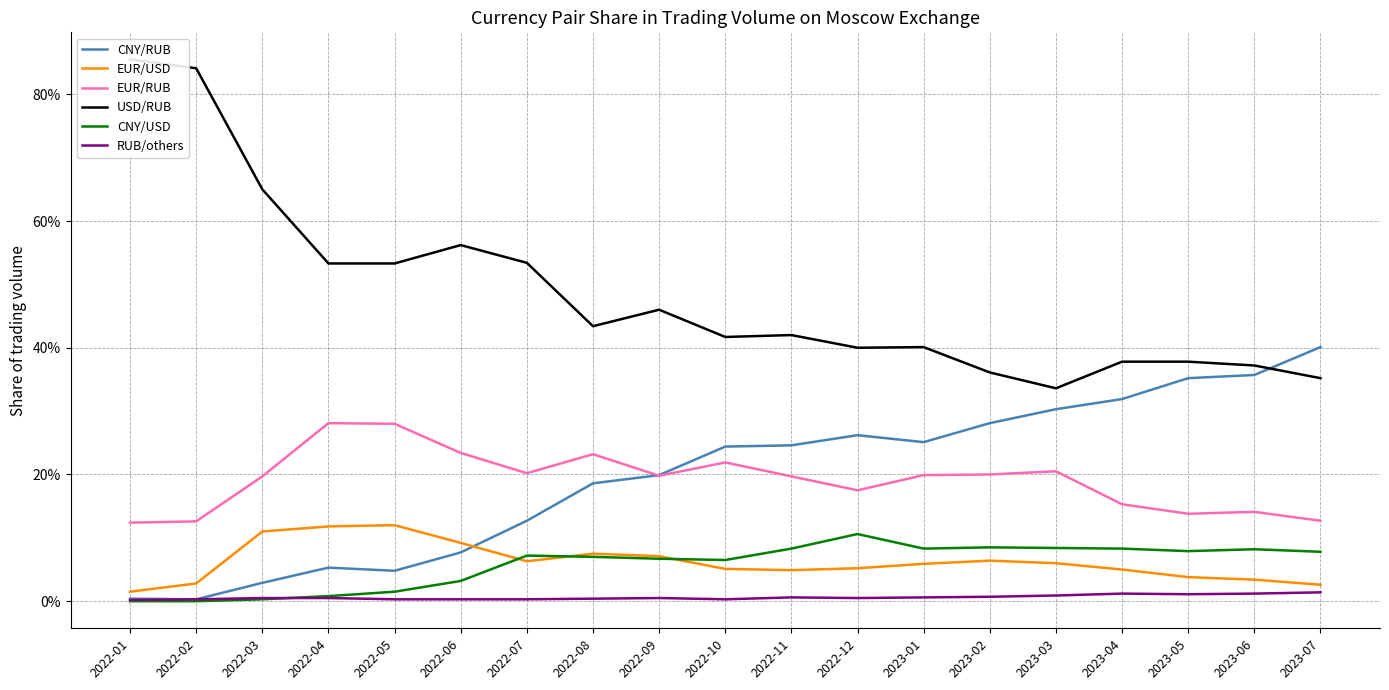

Which series has the largest total across all categories?

USD/RUB